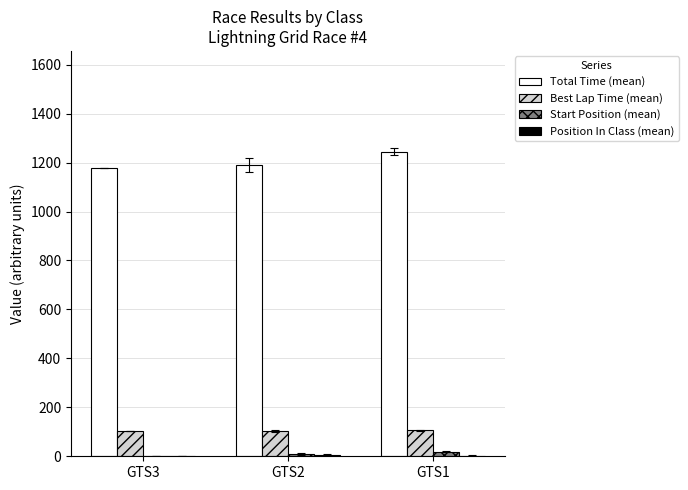

Which series has the widest spread of values?

Total Time (mean)